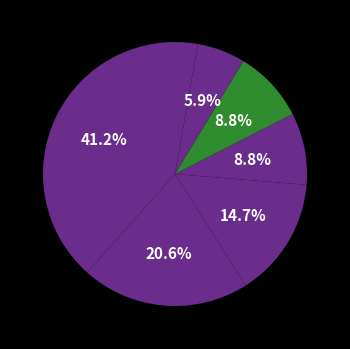

How many slices are in this pie chart?

6